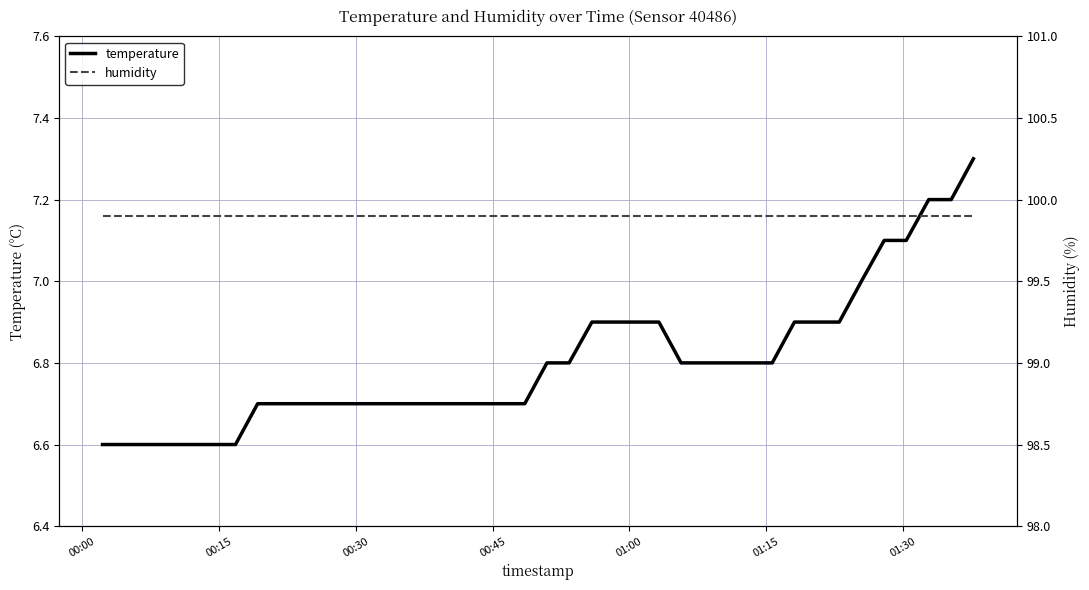

How many lines are shown in the chart?

2